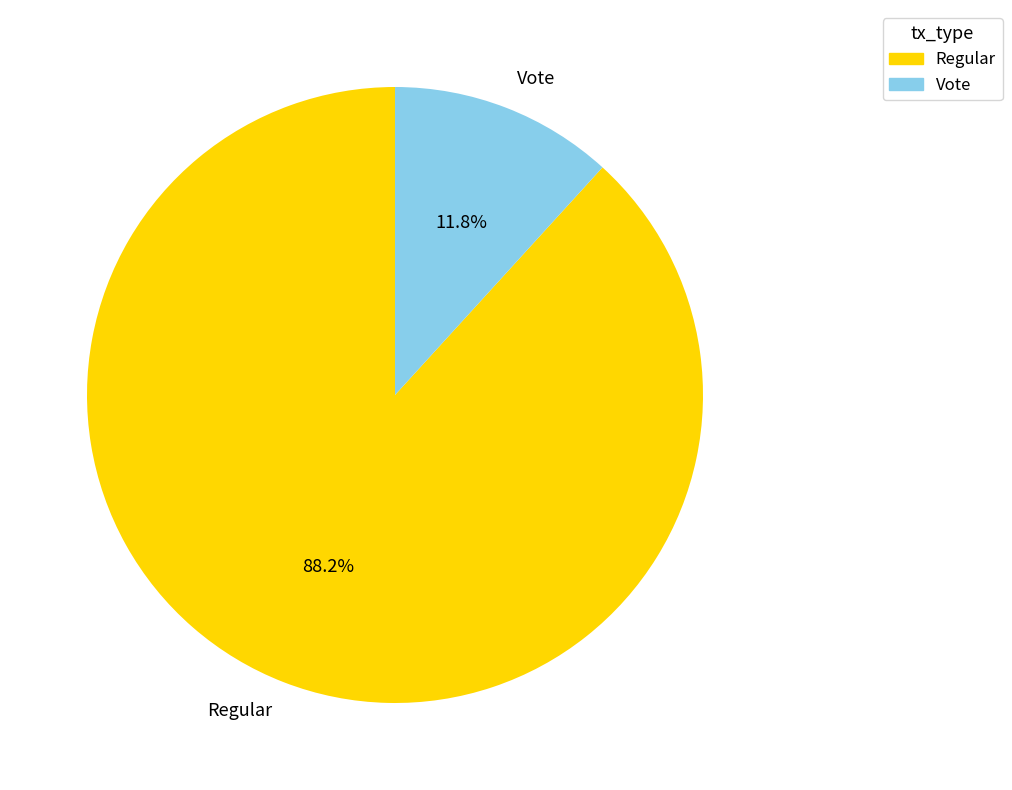

True or false: Vote accounts for 12% of the total.

True